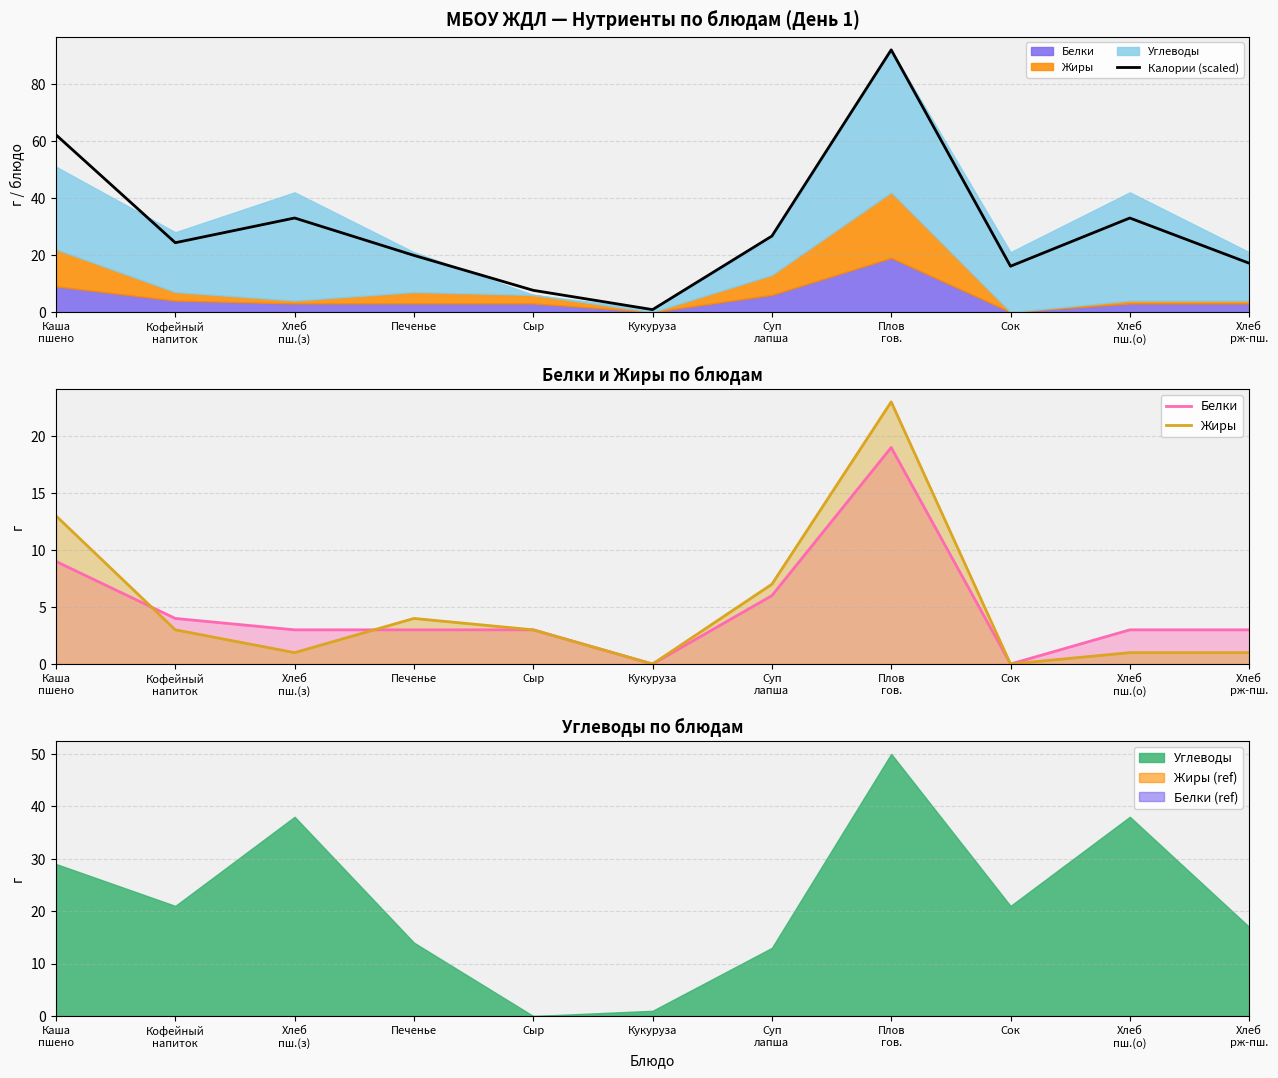

Which has a higher value, Кофейный
напиток or Хлеб
пш.(з)?

Хлеб
пш.(з)